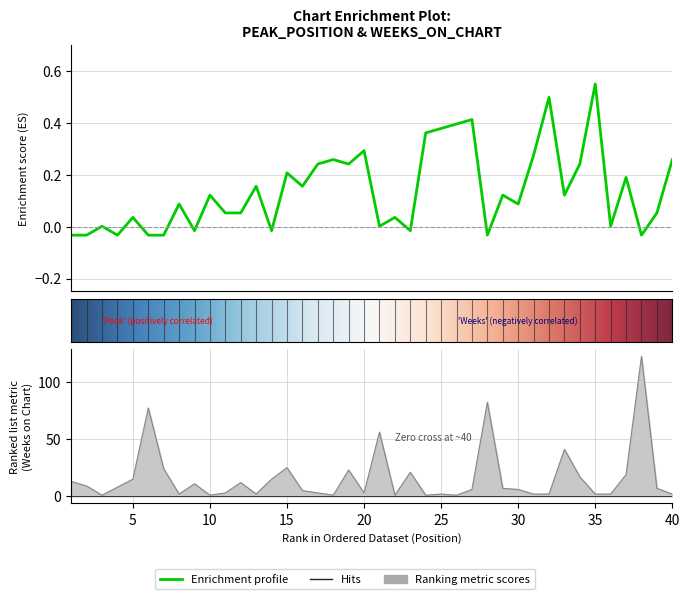

True or false: Peak Position has a value of -0.0 at 6.

False